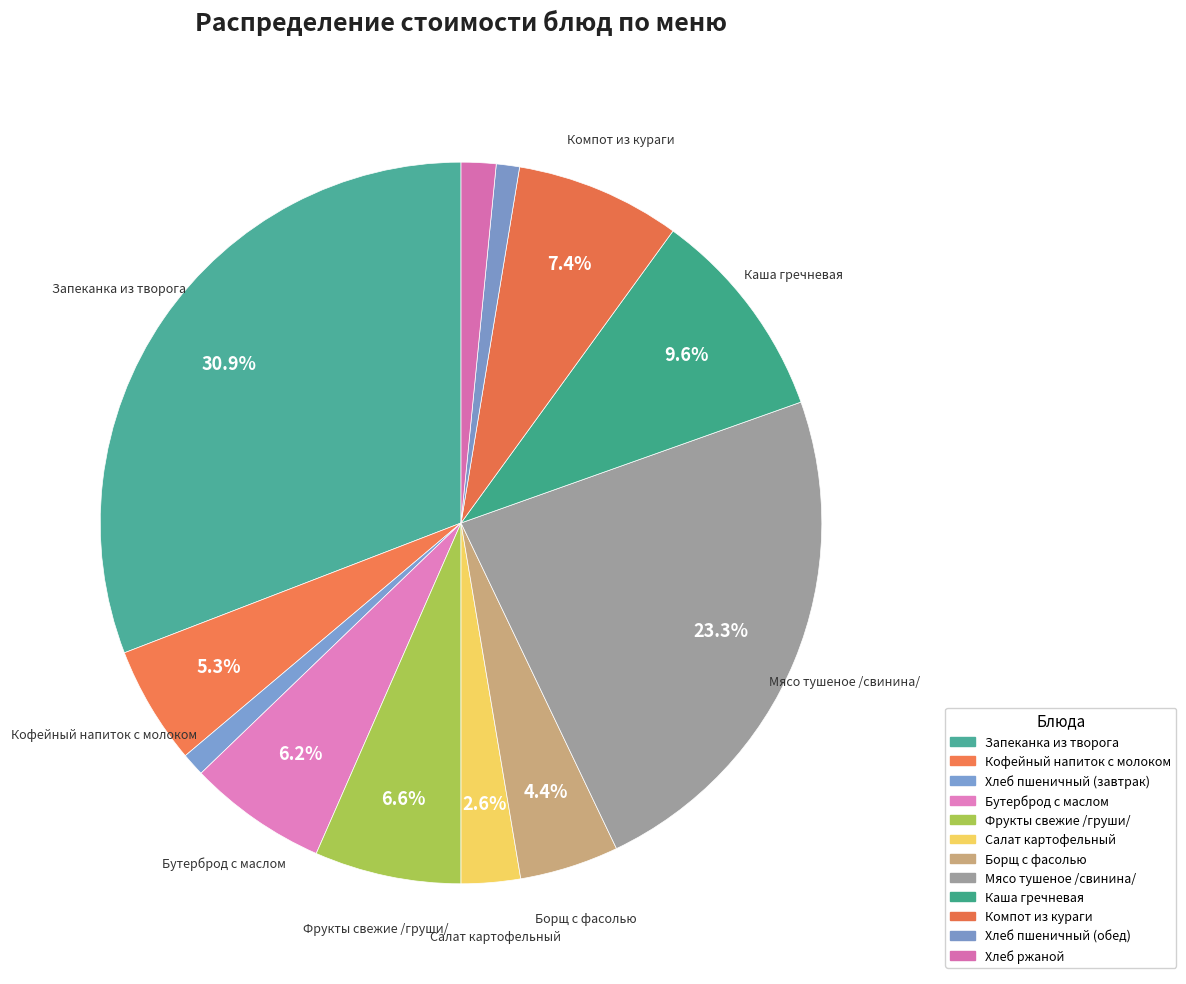

Count the number of slices in the pie.

12